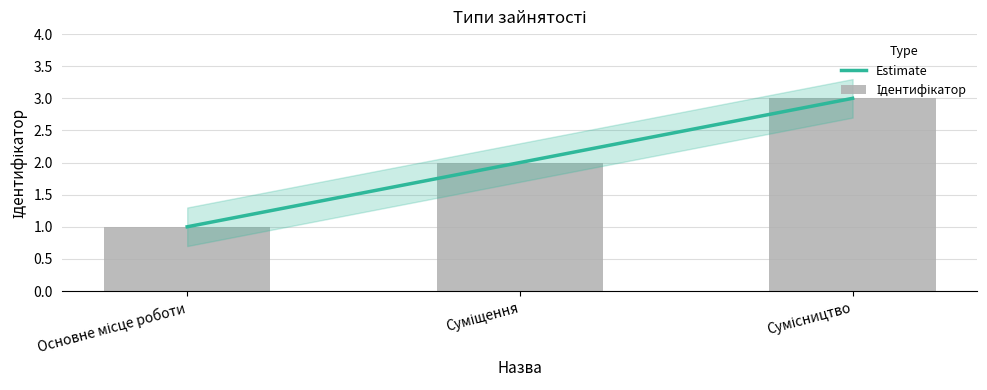

Read the Ідентифікатор value at Суміщення.

2